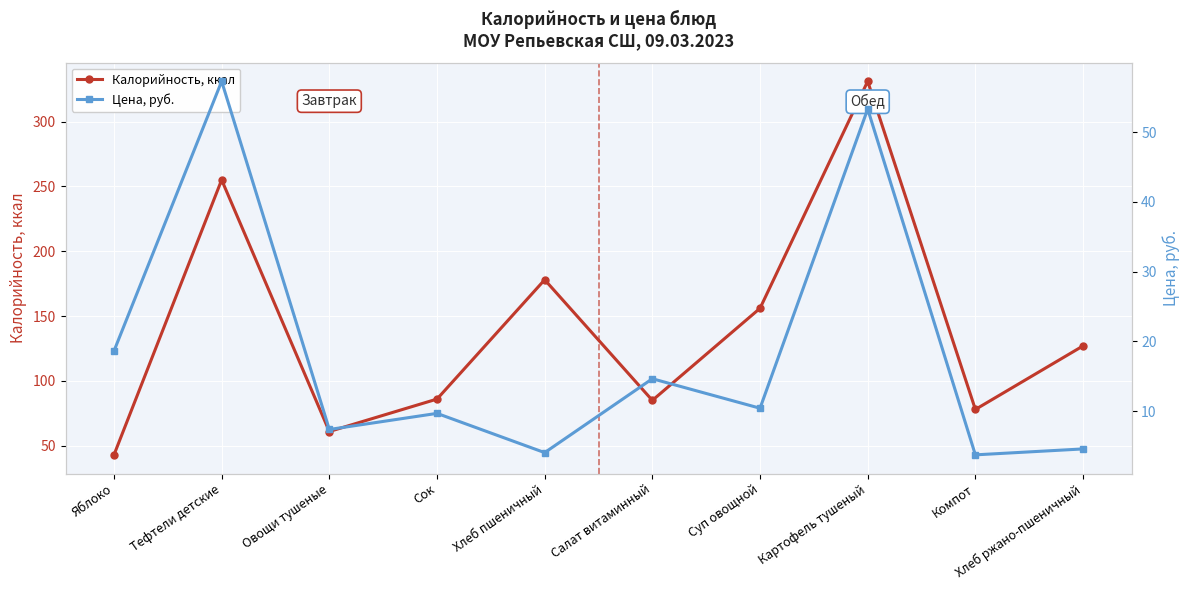

What is the difference between the maximum and second lowest values in the Цена, руб. series?

53.3